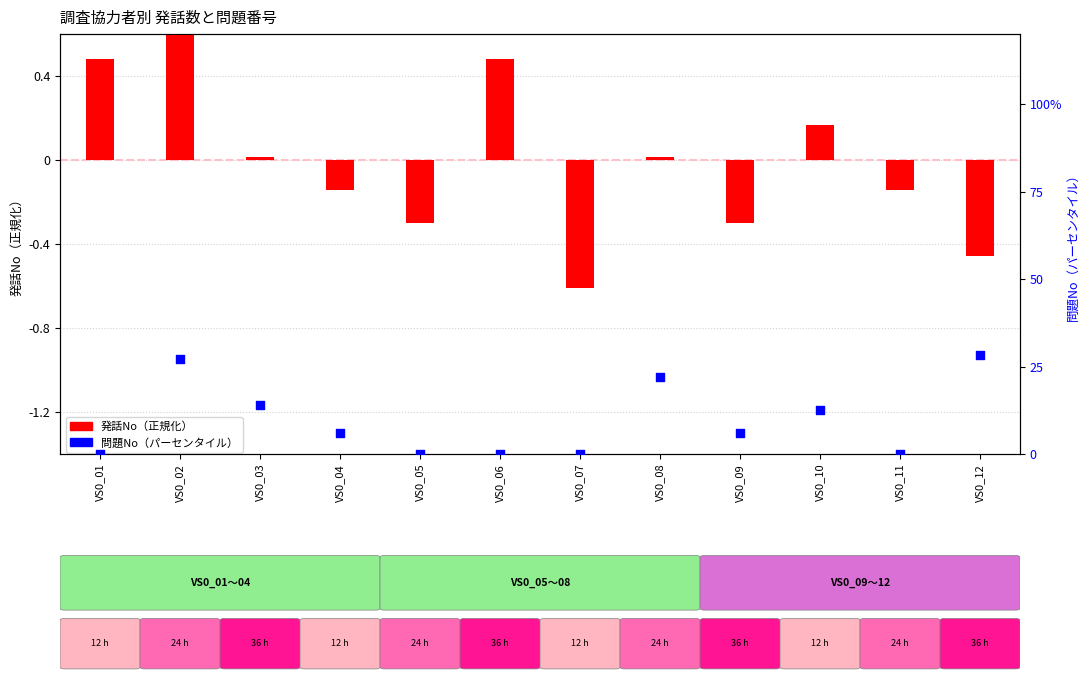

Is the value of 発話No（正規化） at VS0_07 greater than the value of 問題No（パーセンタイル） at VS0_06?

No